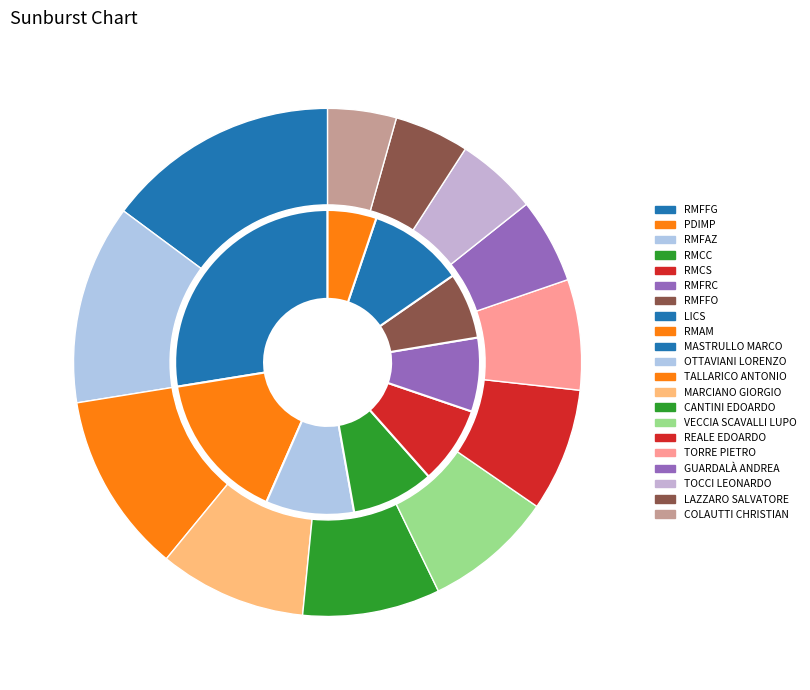

Which category has the biggest portion of the pie?

MASTRULLO MARCO